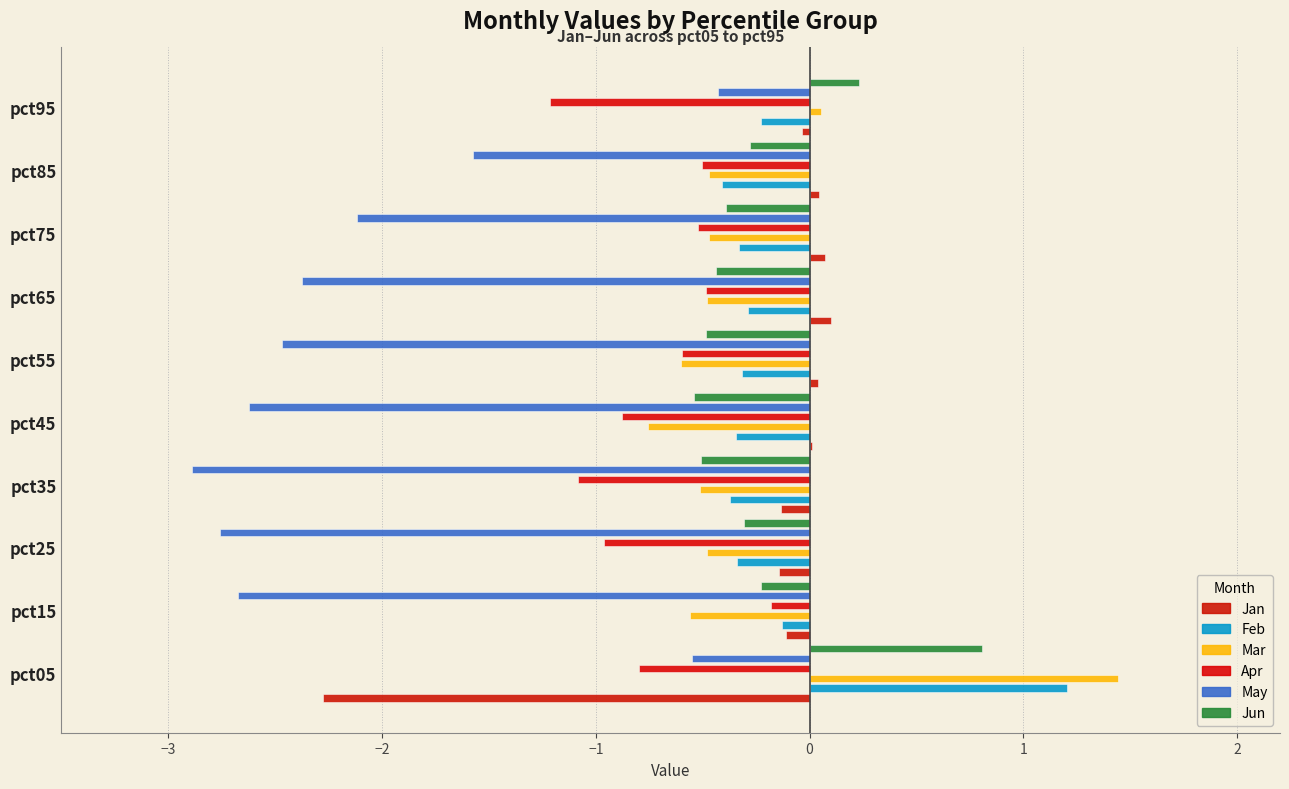

What is the smallest value displayed?

-2.9